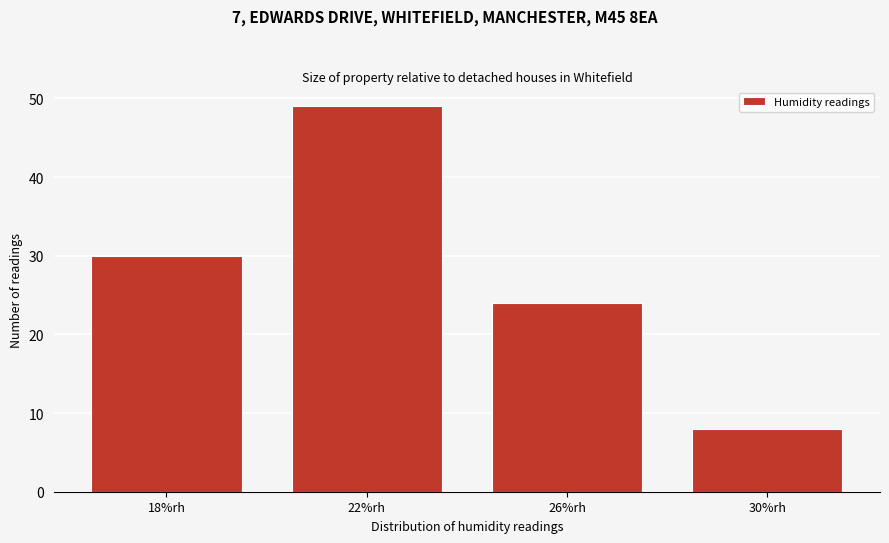

Reading left to right, what are all the values shown in this chart?

30	49	24	8